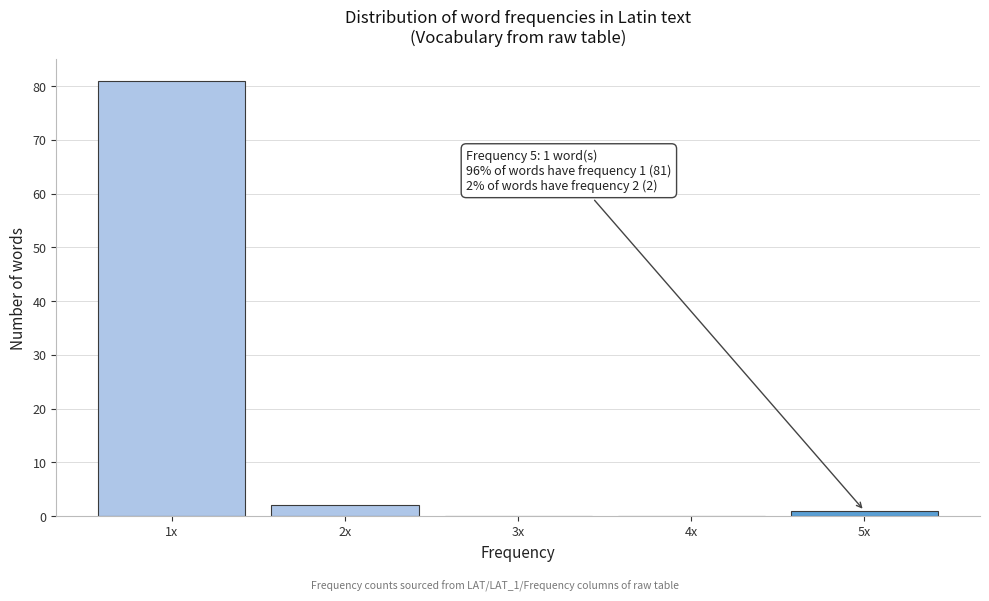

Reading right to left, extract all data points from this chart.

5x=1	4x=0	3x=0	2x=2	1x=81